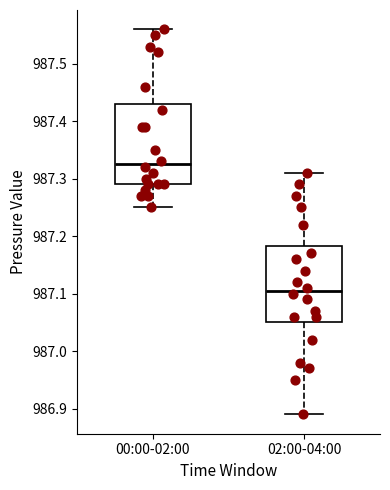

Reading left to right, read every box against the y-axis: the position of its median line, the range the box covers, and the ends of its whiskers. The values are not printed on the chart, so give them approximately, as read against the axis.

00:00-02:00: median 987.33, box 987.29 to 987.43, whiskers 987.25 to 987.56
02:00-04:00: median 987.11, box 987.05 to 987.18, whiskers 986.89 to 987.31